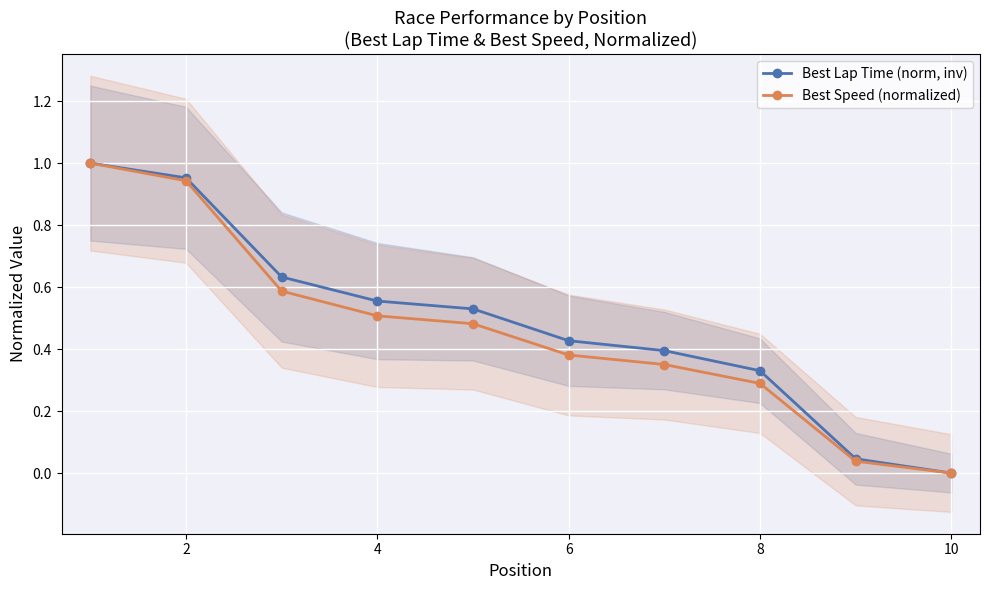

How many data points does each series have?

10